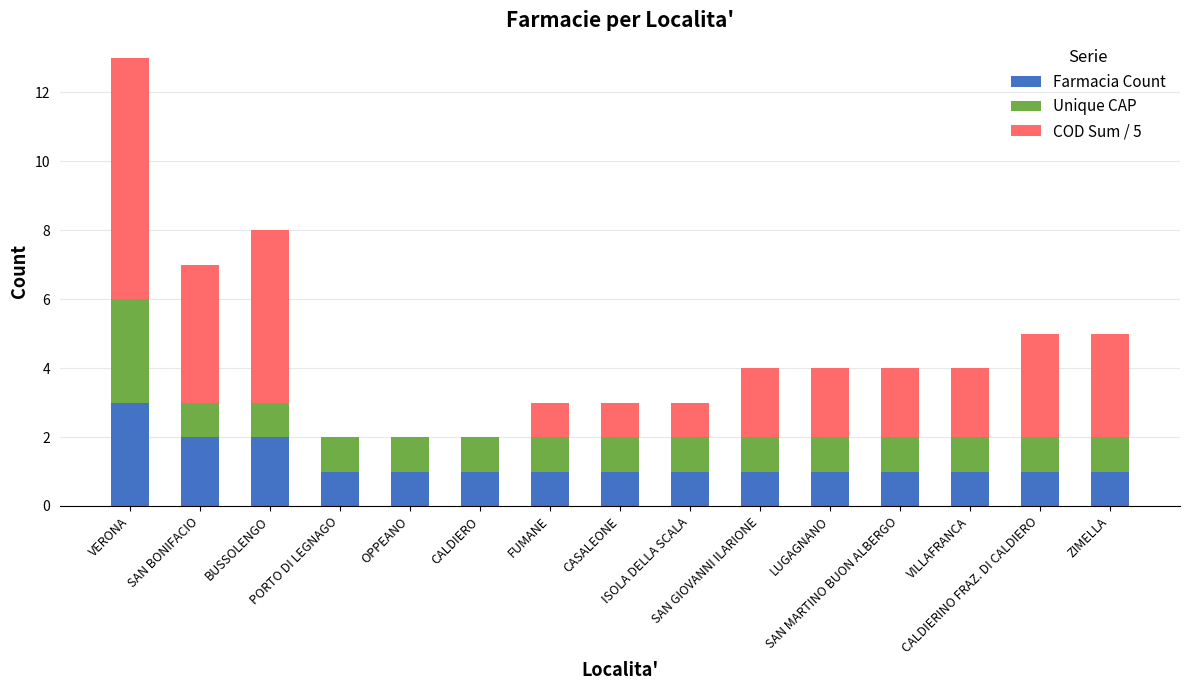

What is the highest value of the Farmacia Count series?

3